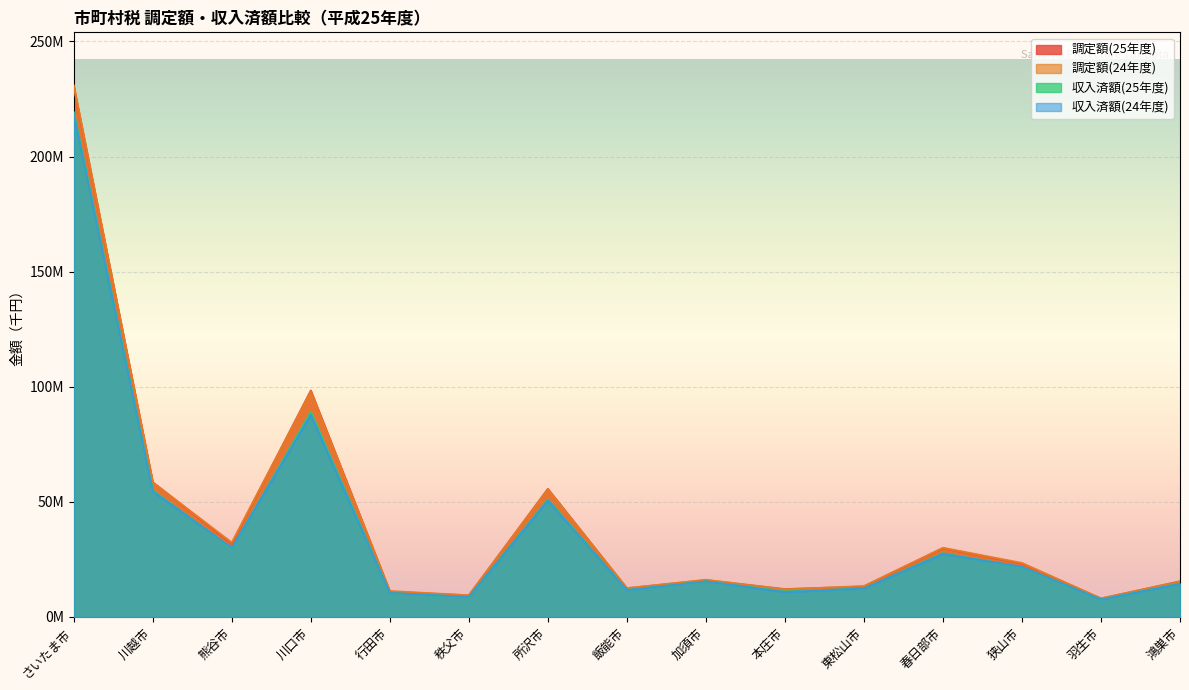

At 川越市, list the series in order from smallest to largest.

収入済額(24年度), 収入済額(25年度), 調定額(24年度), 調定額(25年度)